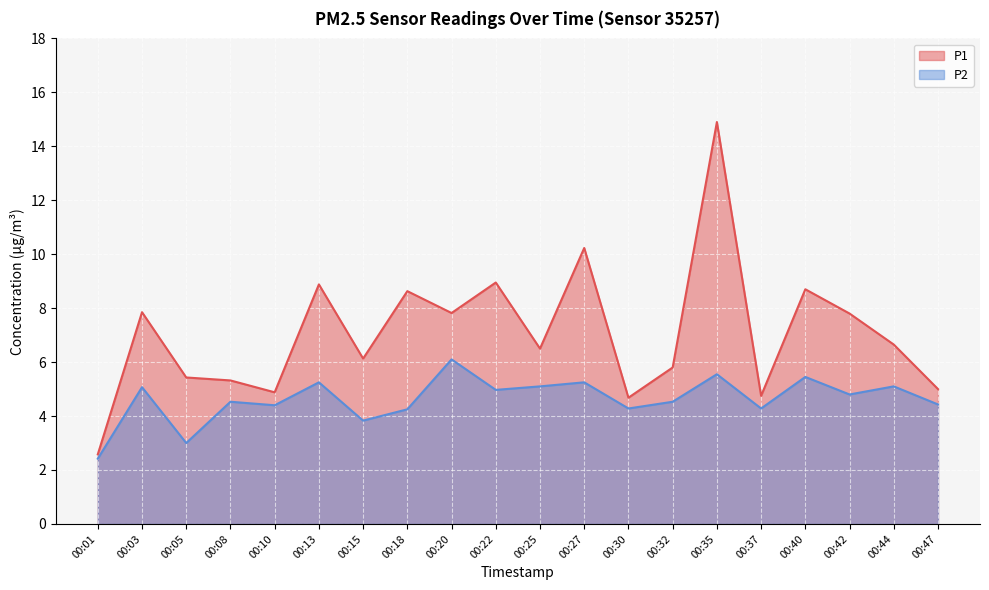

What is the difference between the second highest and second lowest values in the P2 series?

2.5